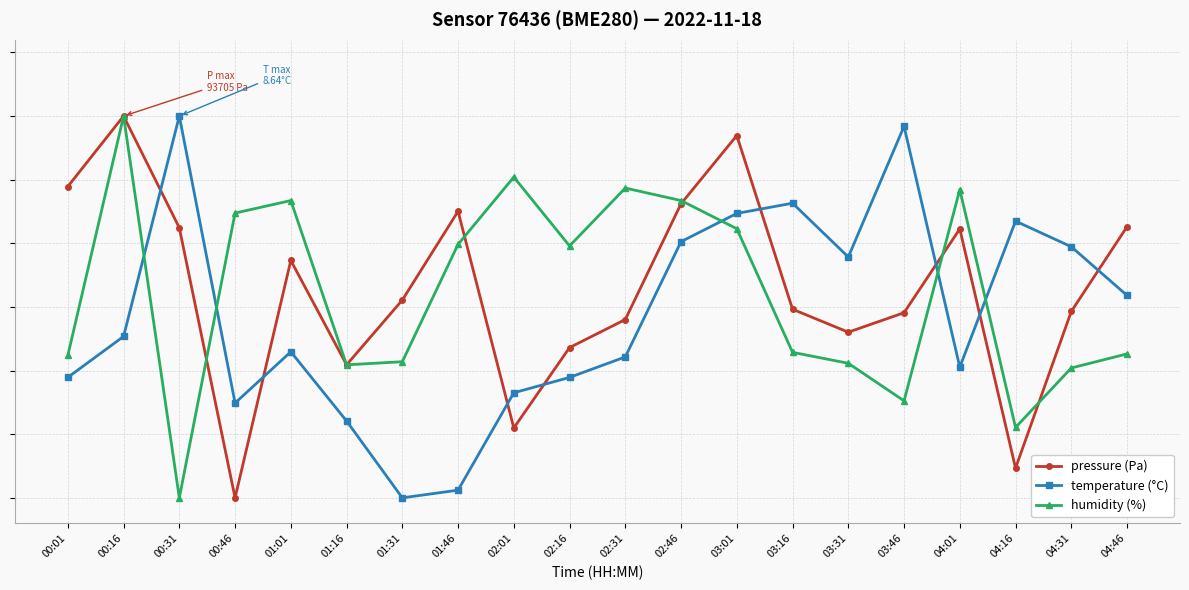

What are all the series names shown in the legend?

pressure (Pa), temperature (°C), humidity (%)